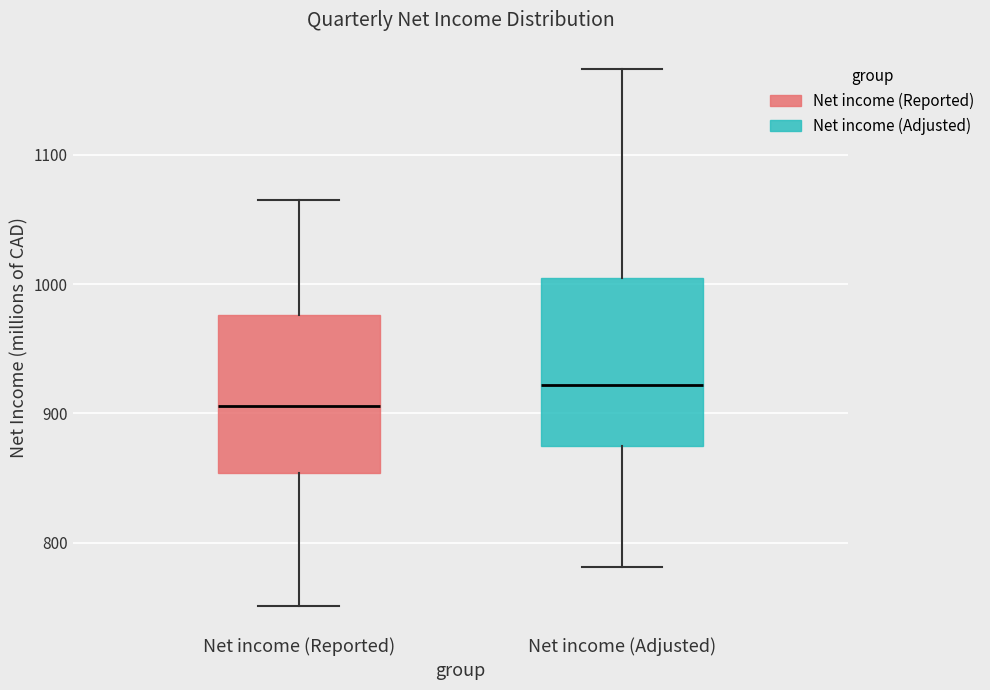

Which box's median line is the lowest?

Net income (Reported)